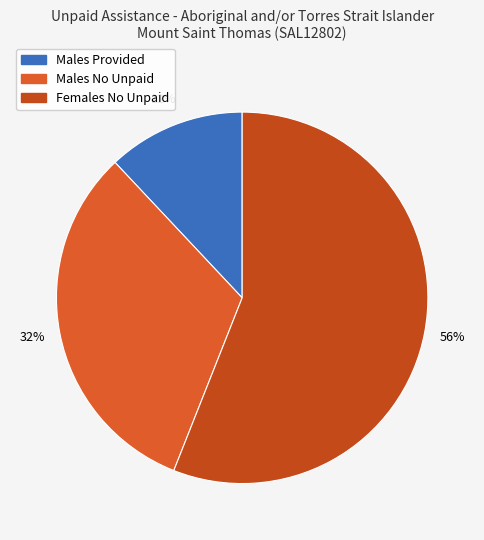

How many segments does this pie chart have?

3